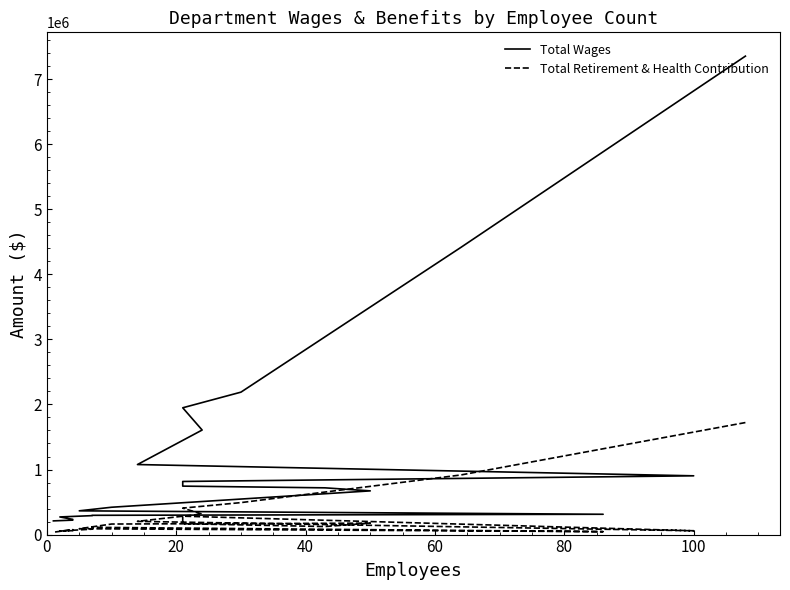

Is this an area chart (filled region under the line)?

No